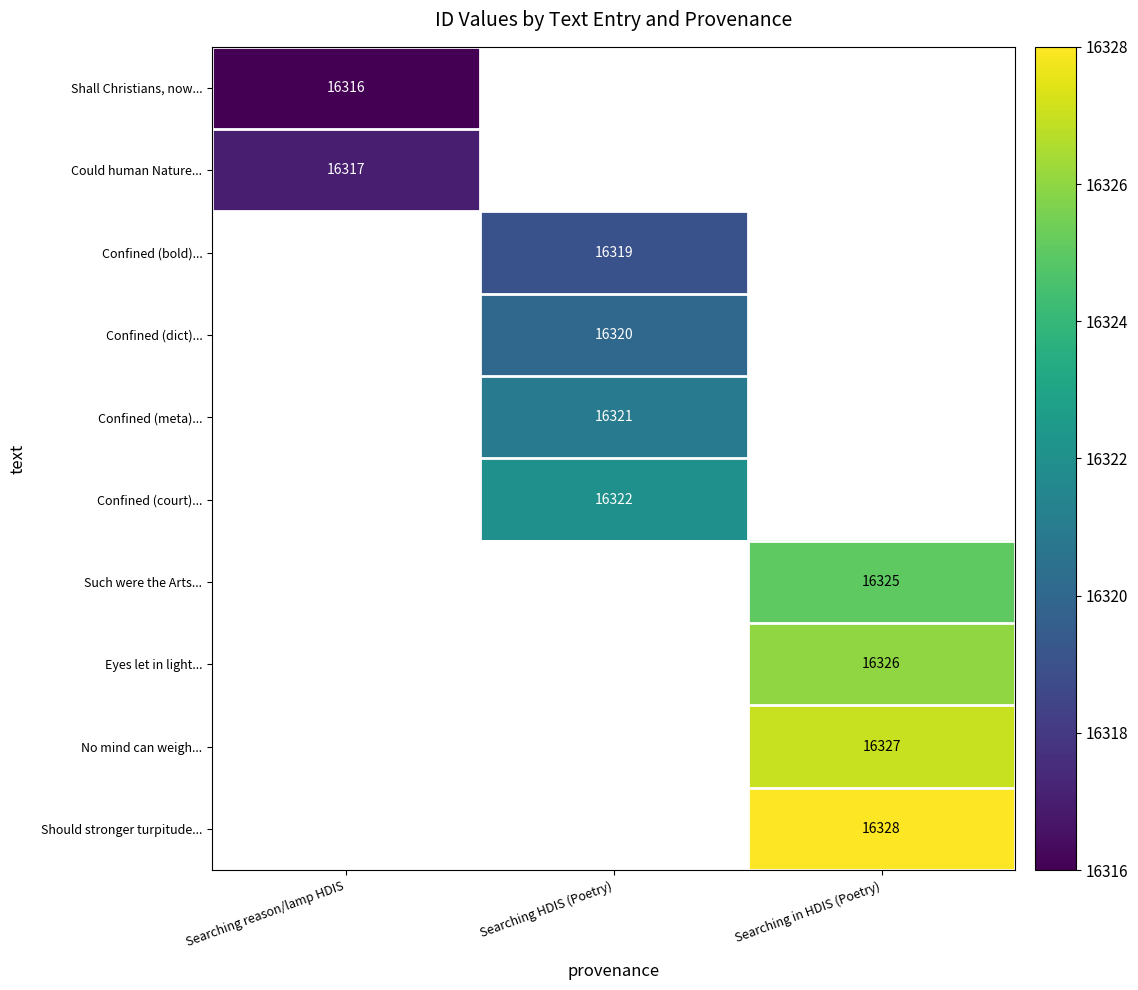

The Should stronger turpitude... series shows 16328 at Searching in HDIS (Poetry). True or false?

True